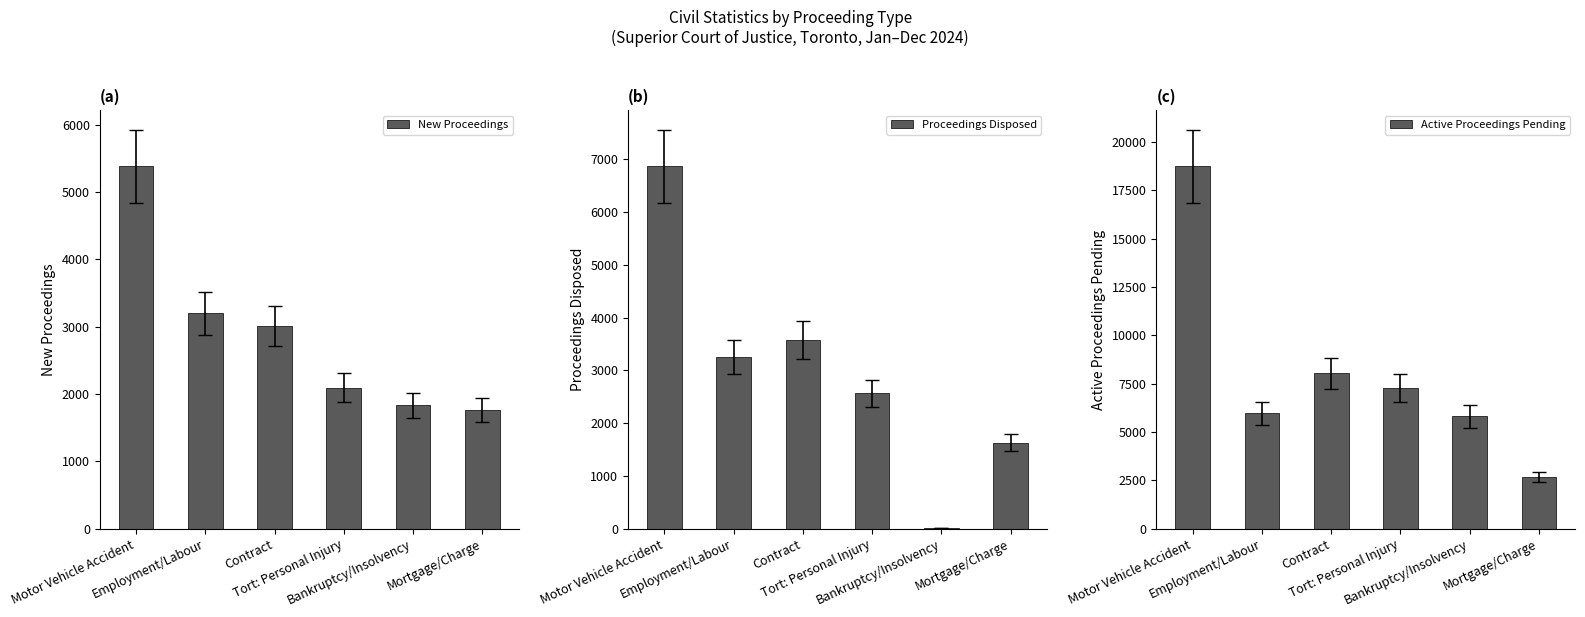

What is the label of the 4th bar from the right?

Contract